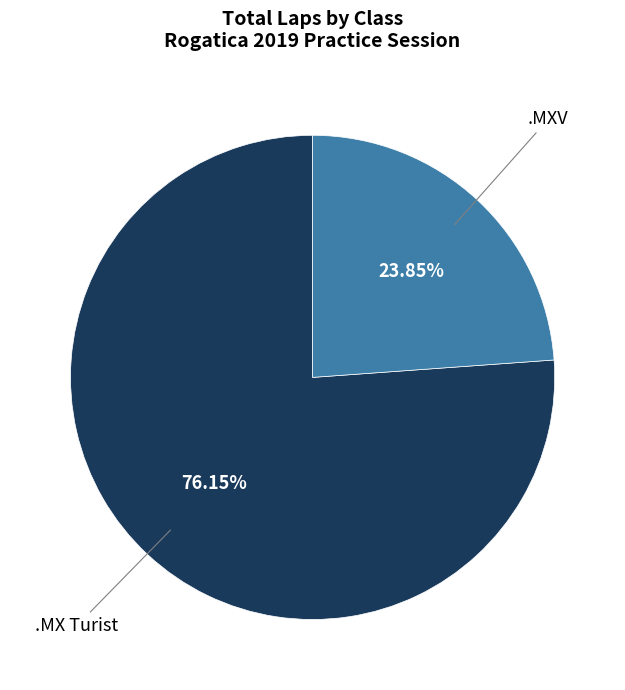

What is the ratio of the value at .MX Turist to the value at .MXV?

3.2